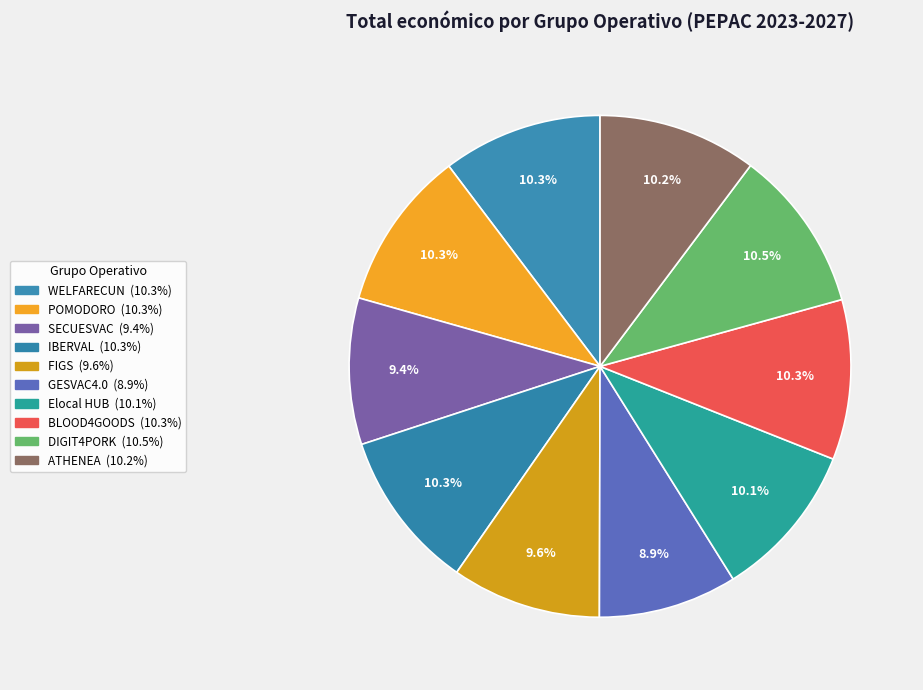

Is the sum of WELFARECUN and FIGS greater than half?

No